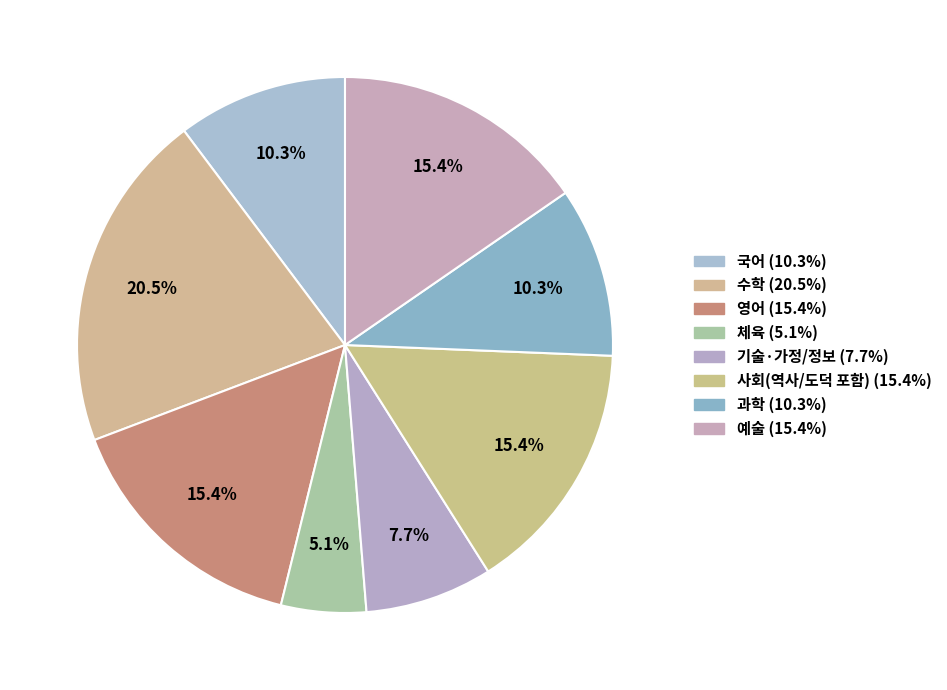

Between 예술 and 체육, which is larger?

예술